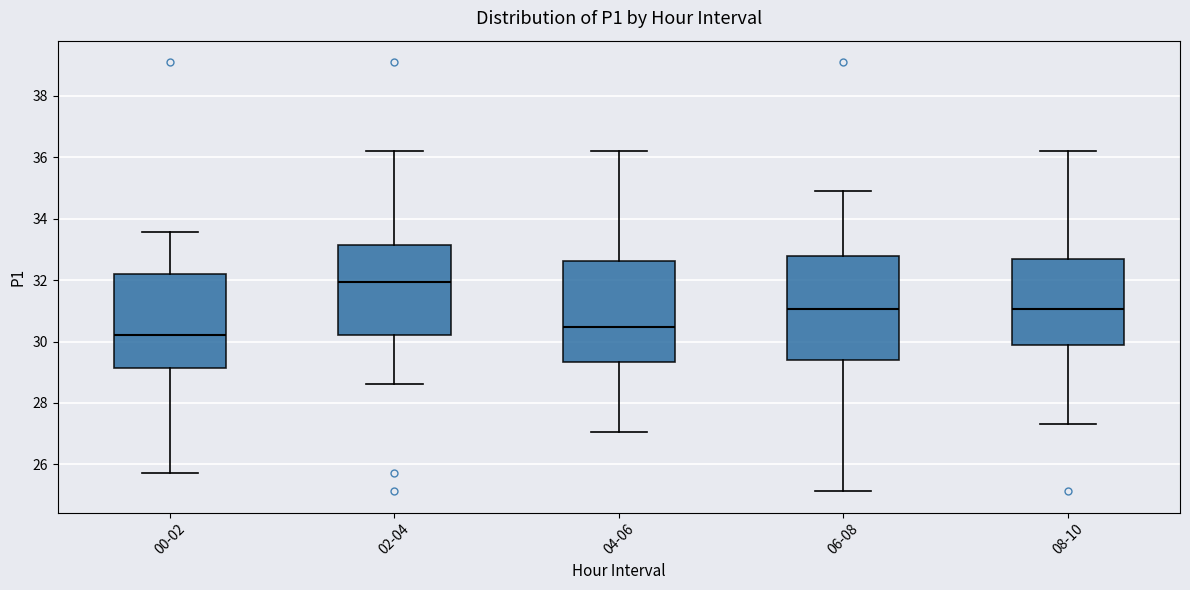

Which box has the highest median line?

02-04